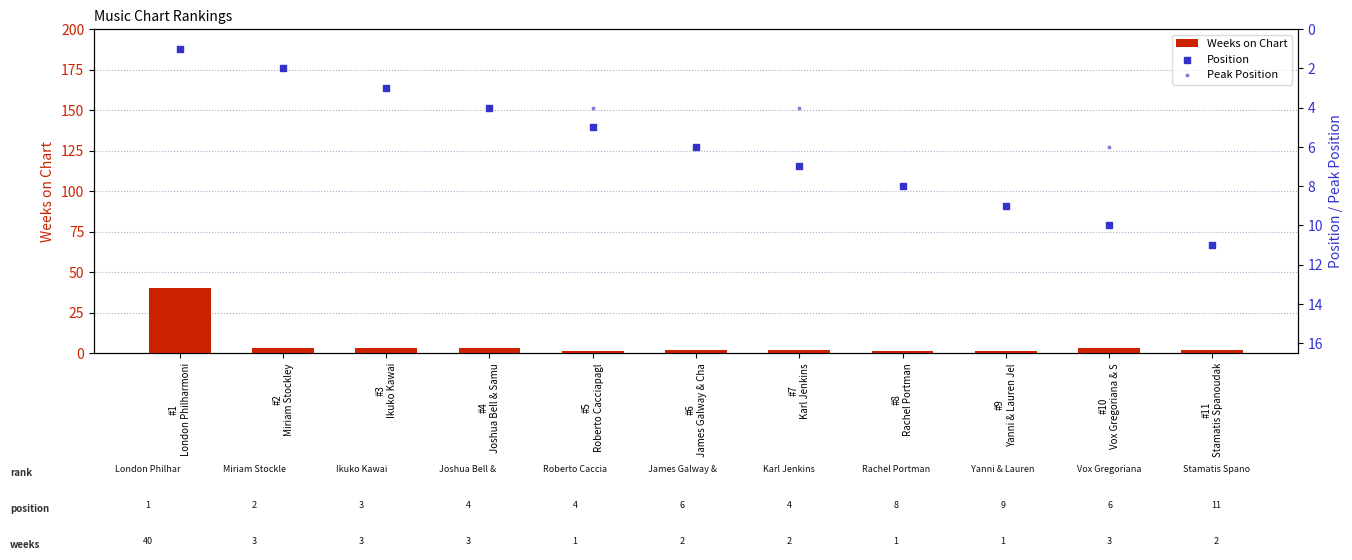

Which series has the widest spread of Y values?

Weeks on Chart